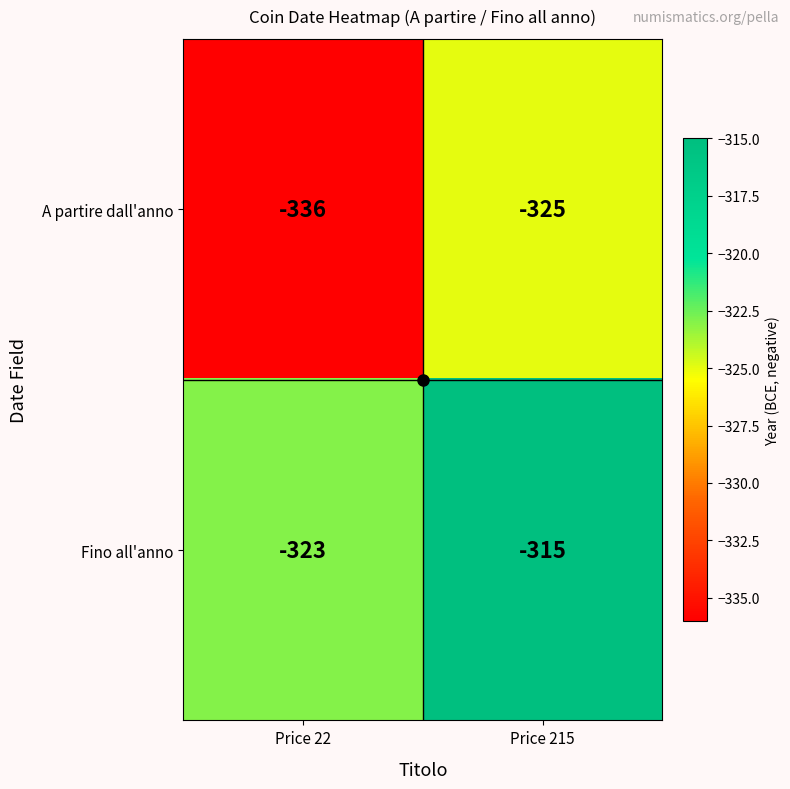

List the series in order of their peak value, lowest first.

A partire dall'anno, Fino all'anno